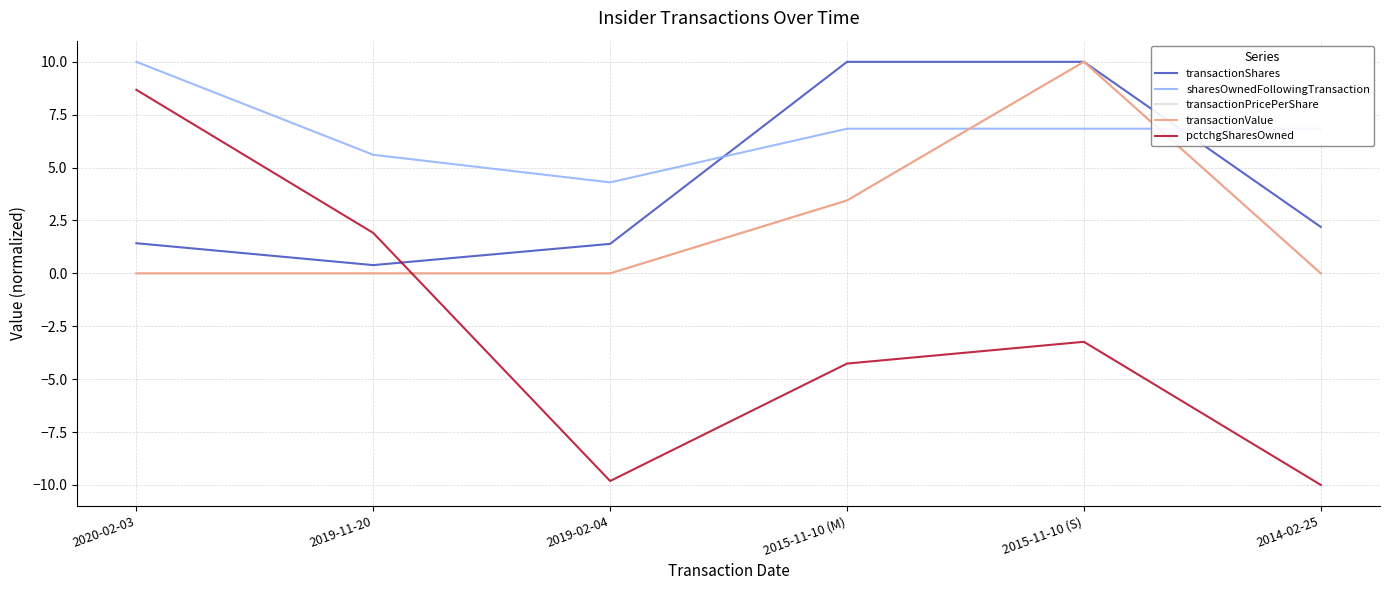

What is the maximum value shown in the chart?

10.0